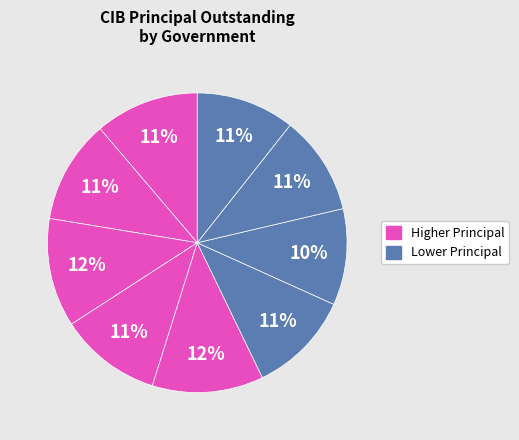

To the nearest percent, what is the average slice percentage?

11%